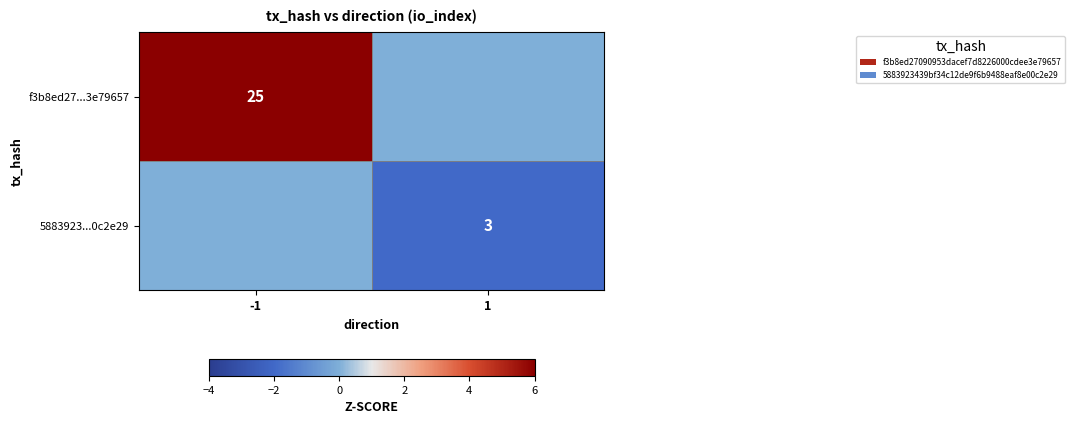

The value of 5883923...0c2e29 at 1 is 3. True or false?

True